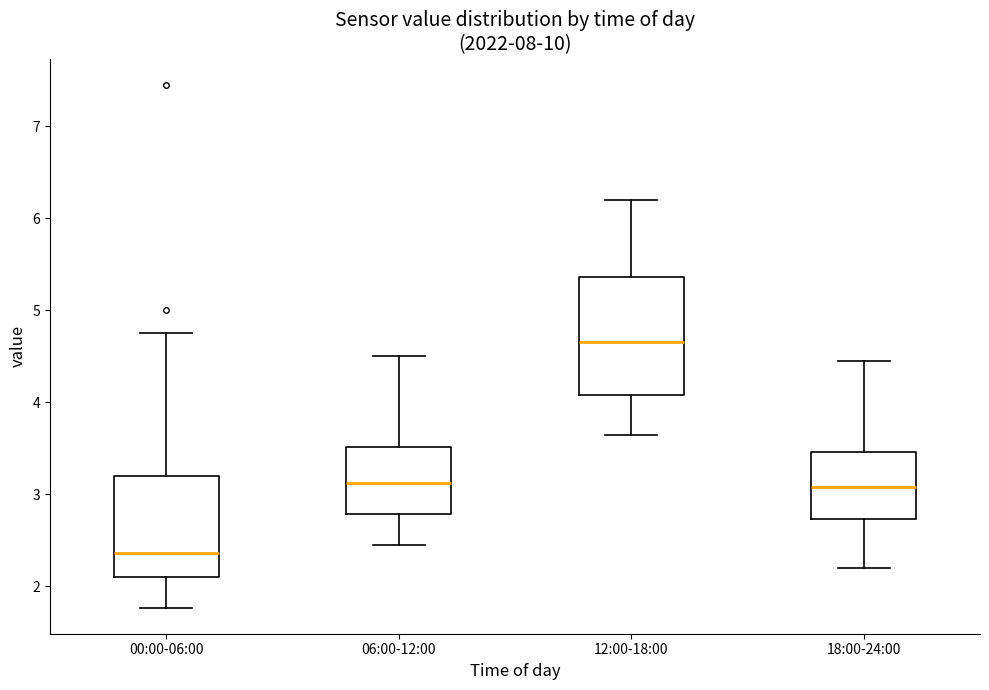

Where does the upper whisker of the box for 18:00-24:00 end on the y-axis? The values are not printed on the chart, so give them approximately, as read against the axis.

4.5